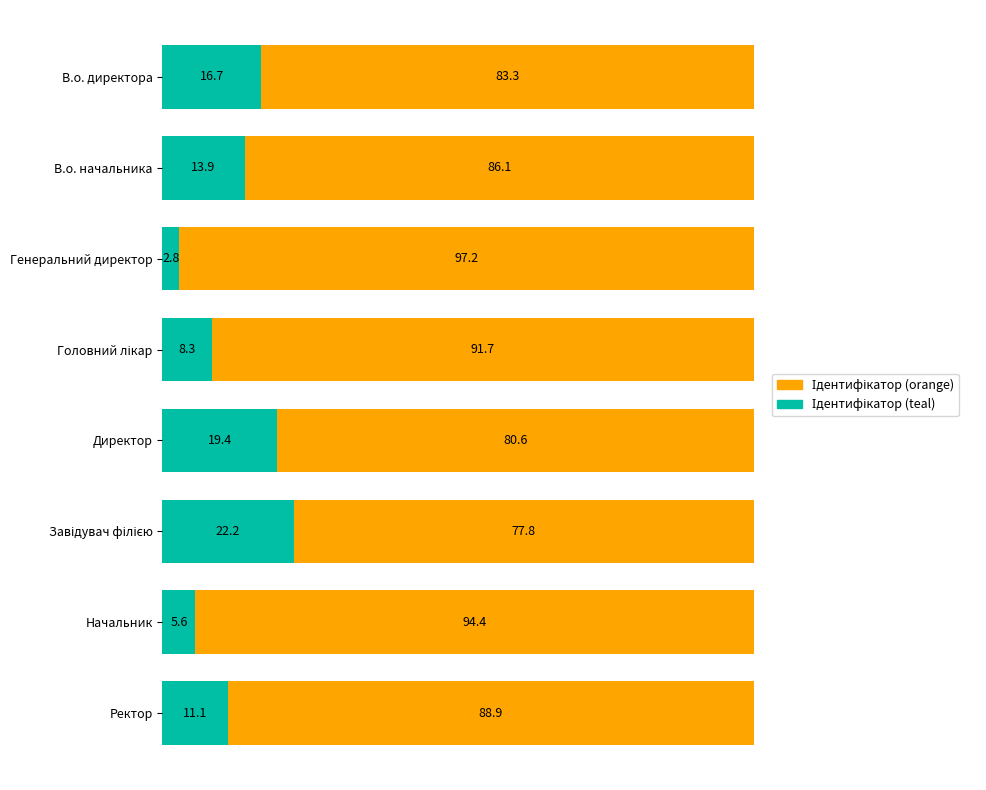

What is the total value across all series at В.о. начальника?

100.0